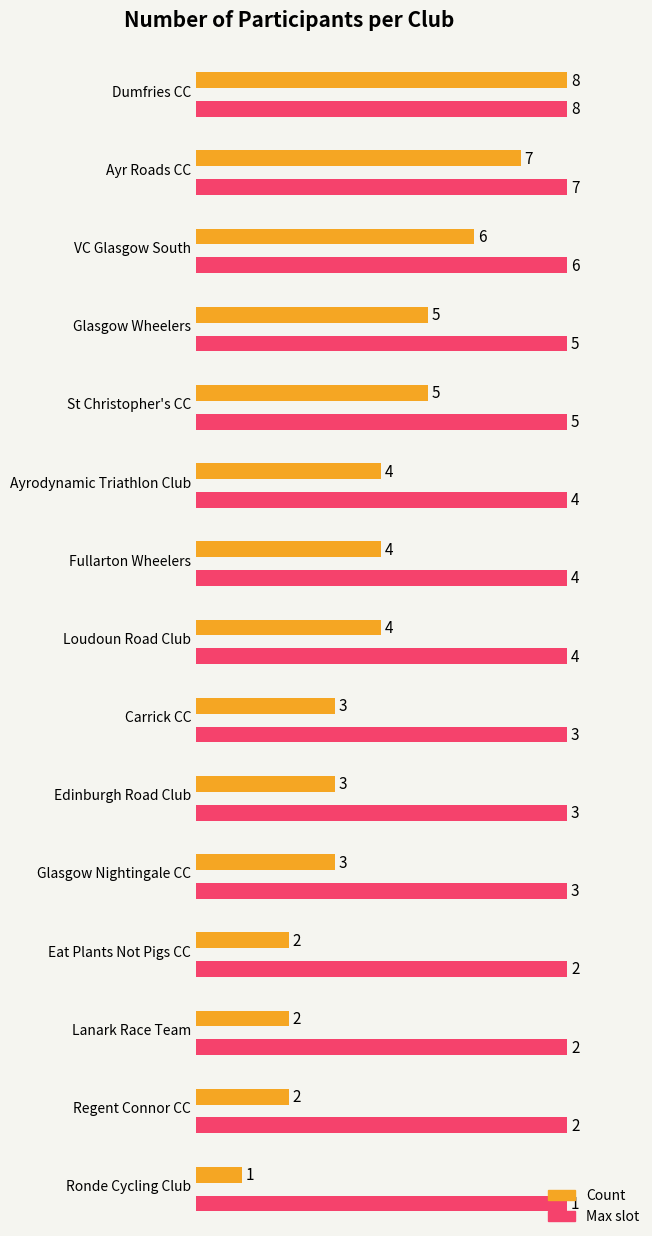

How many values in the Average utilization series are below 4?

7